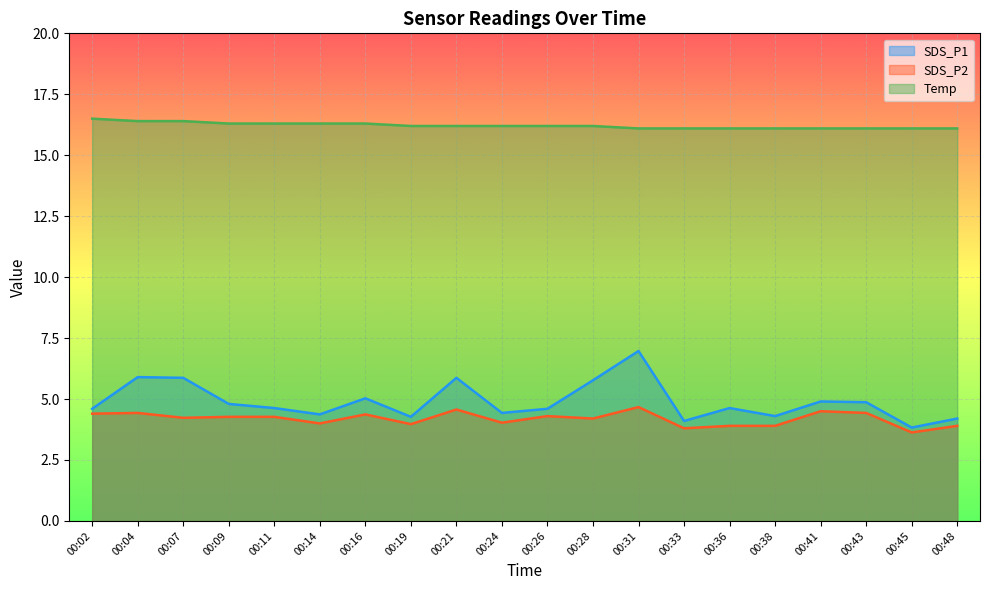

What is the approximate value of Temp at 00:45?

16.1